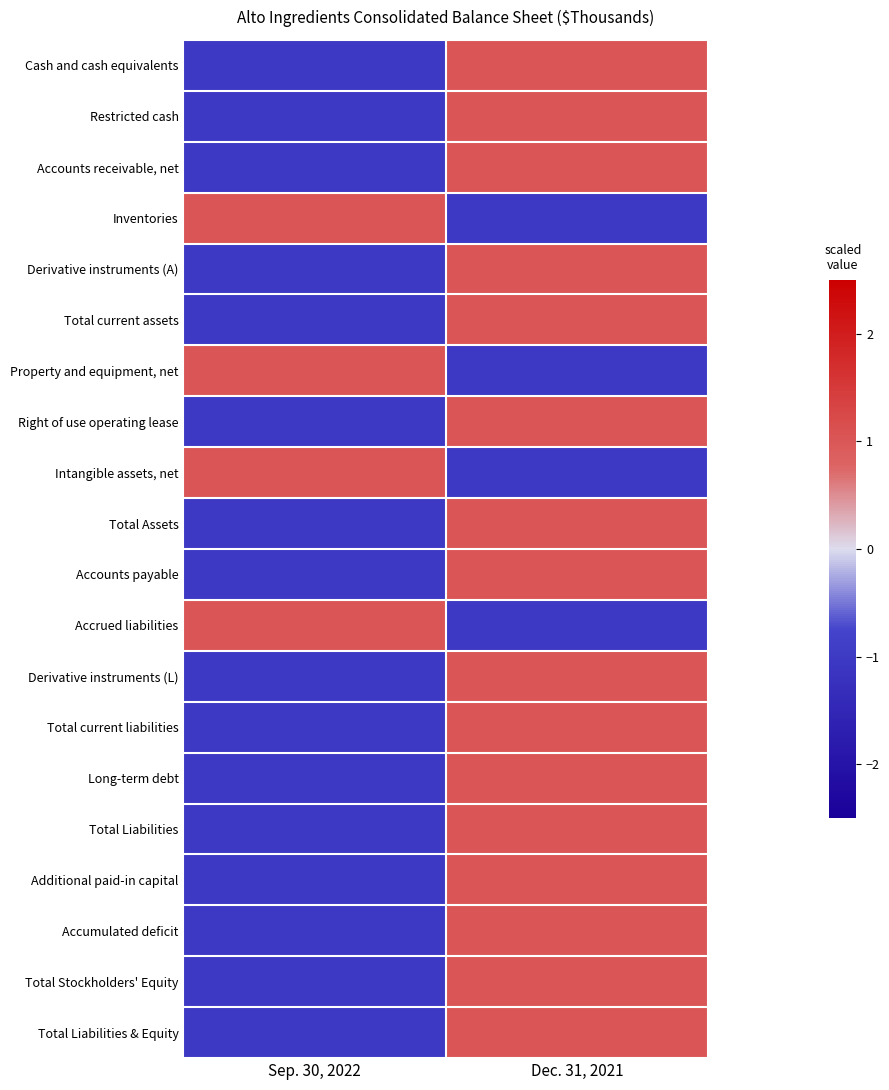

Between Sep. 30, 2022 and Dec. 31, 2021, which is larger?

Dec. 31, 2021